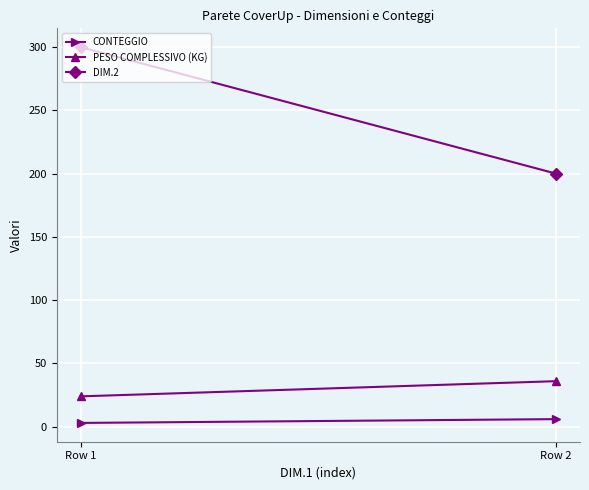

Is this an area chart (filled region under the line)?

No